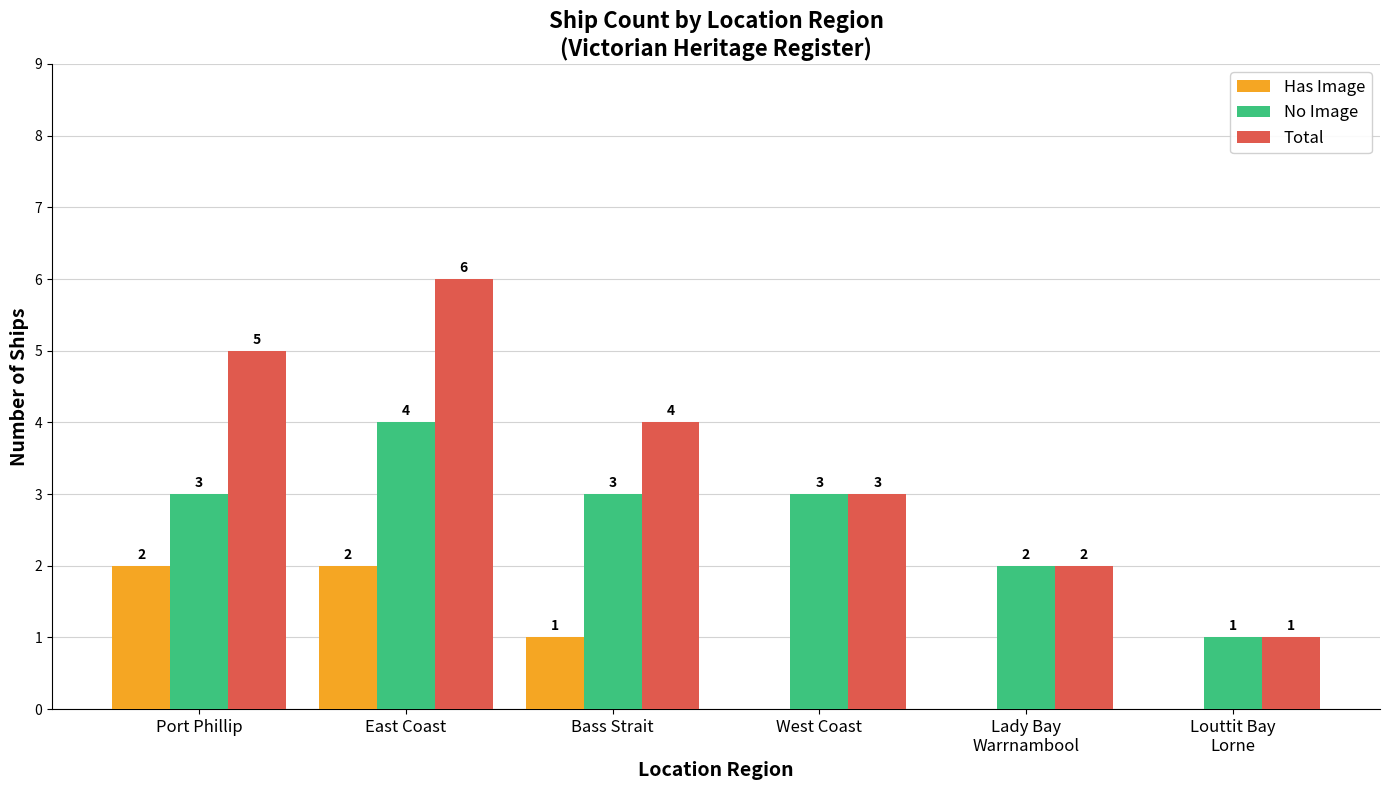

What is the sum of the Has Image values at Bass Strait and Port Phillip?

3